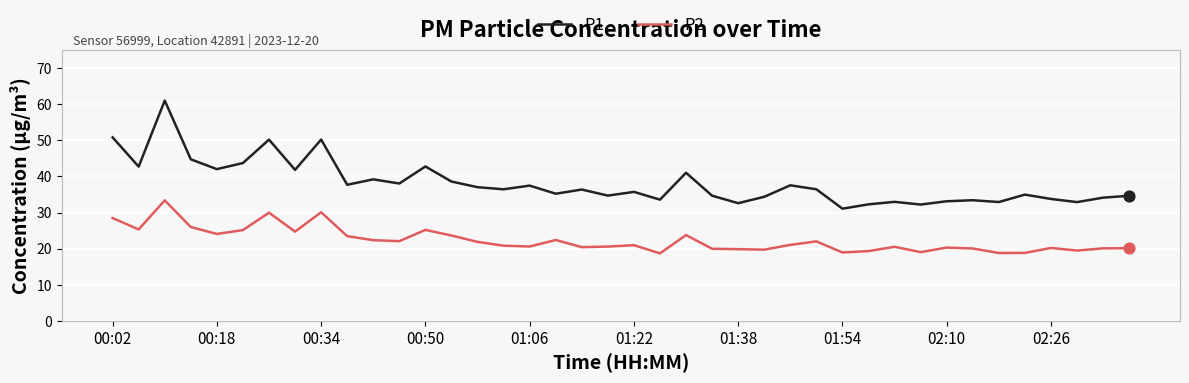

Which series has the largest total across all categories?

P1